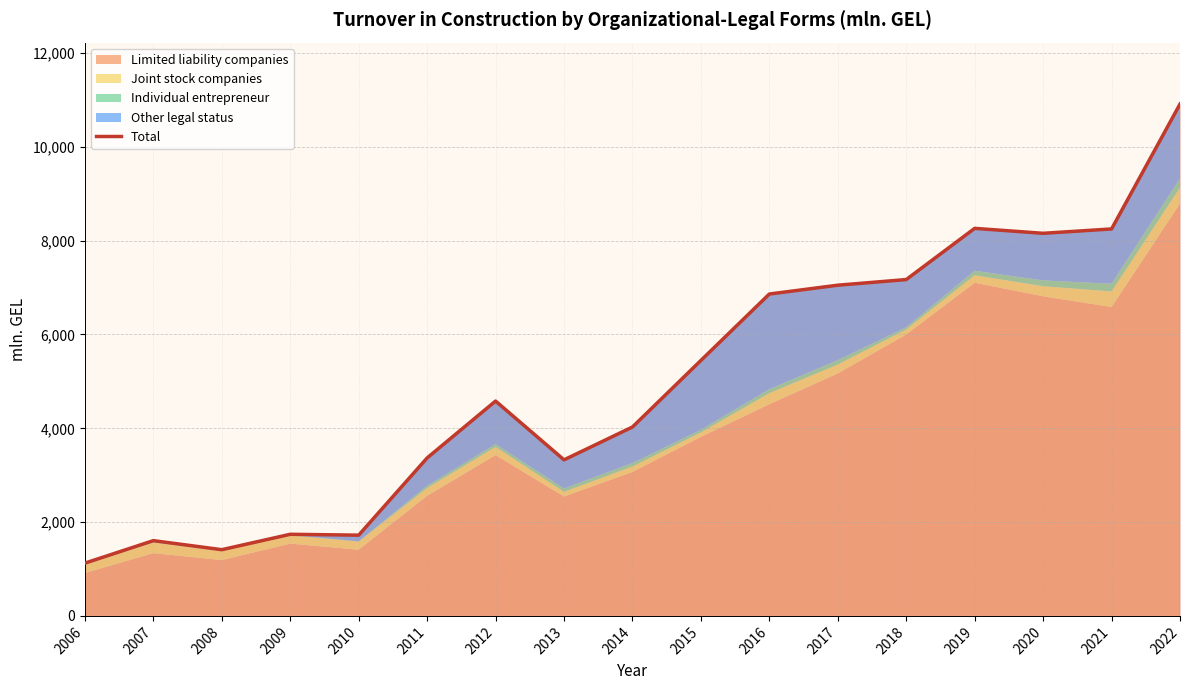

What is the difference between the second highest and second lowest values?

6851.2